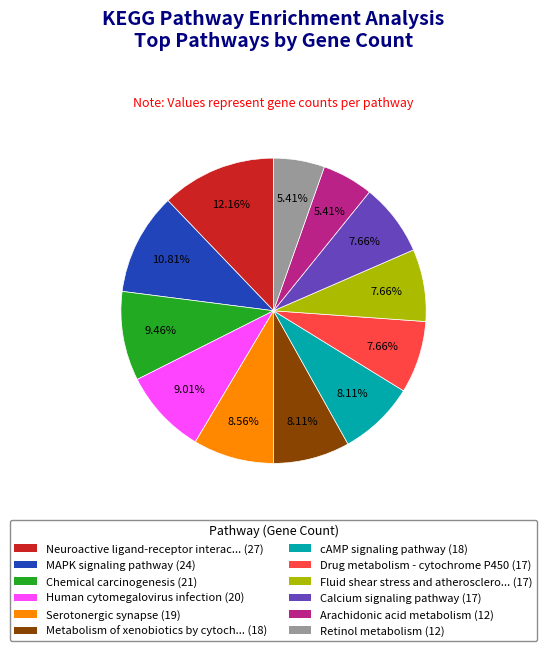

How many slices are in this pie chart?

12